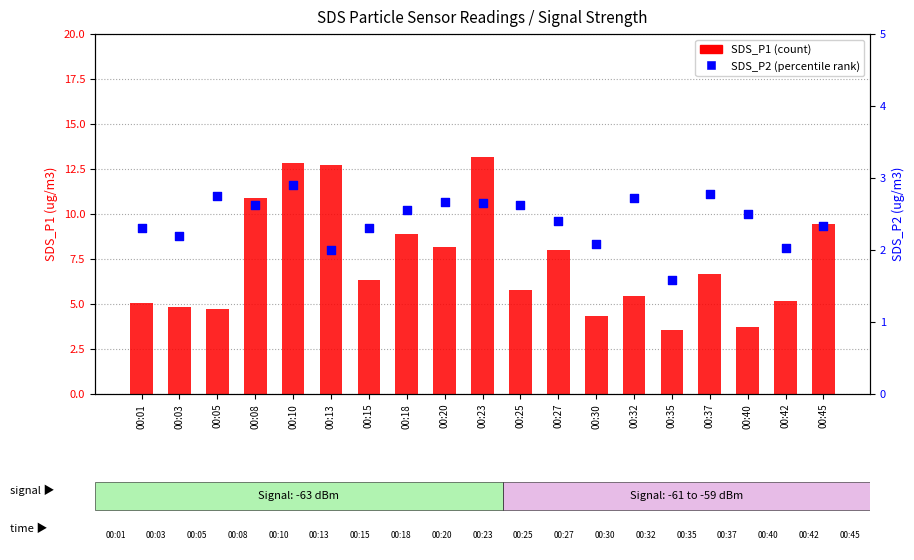

Which series has the largest Y range (max minus min)?

SDS_P1 (count)